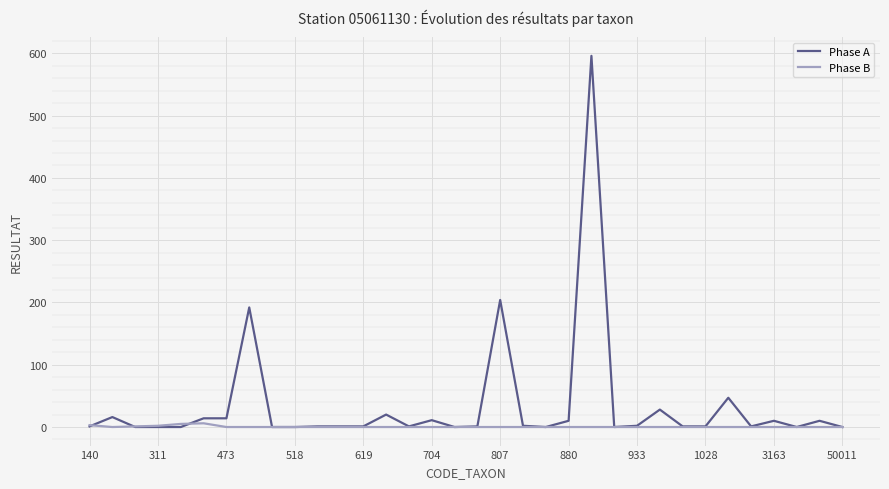

In Phase B, how many points are higher than both neighbors (excluding endpoints)?

1